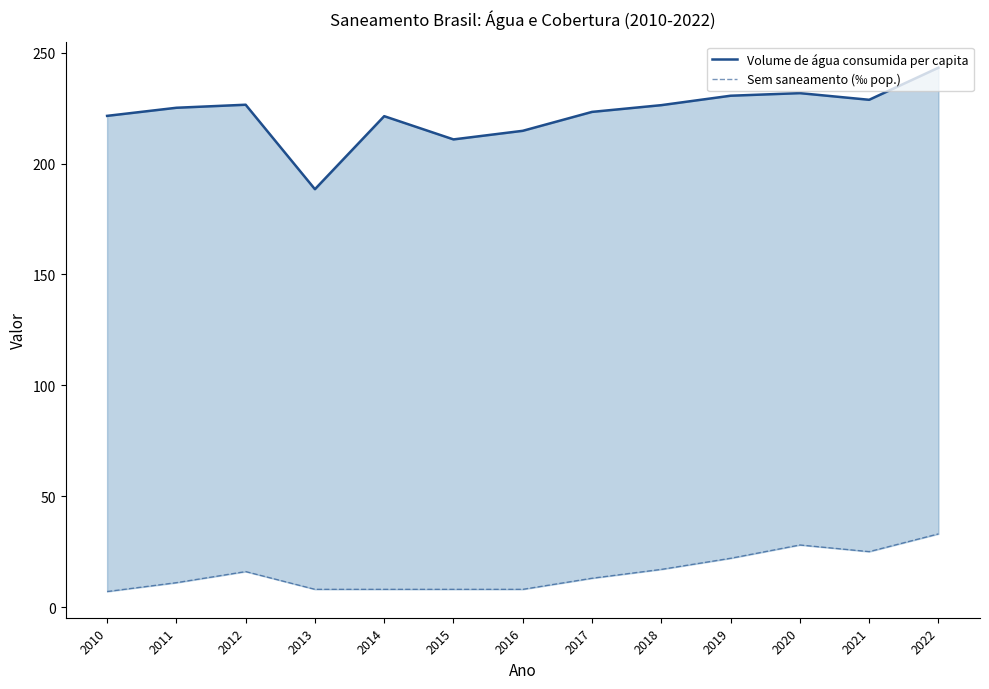

The Sem saneamento (‰ pop.) series shows 3.4 at 2015. True or false?

False